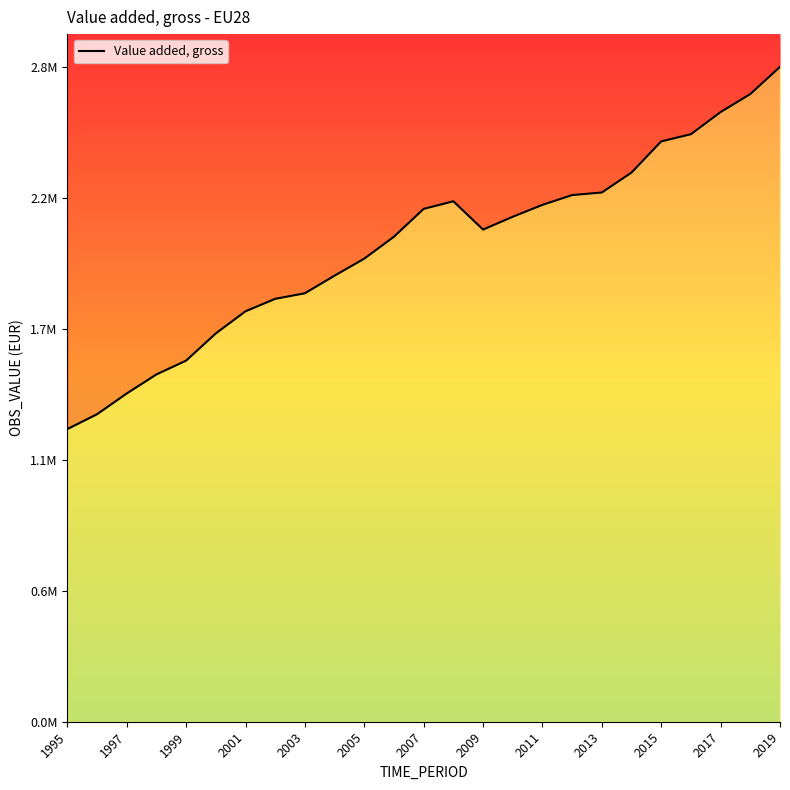

The chart shows a value of 2521658.1 at 21. True or false?

True